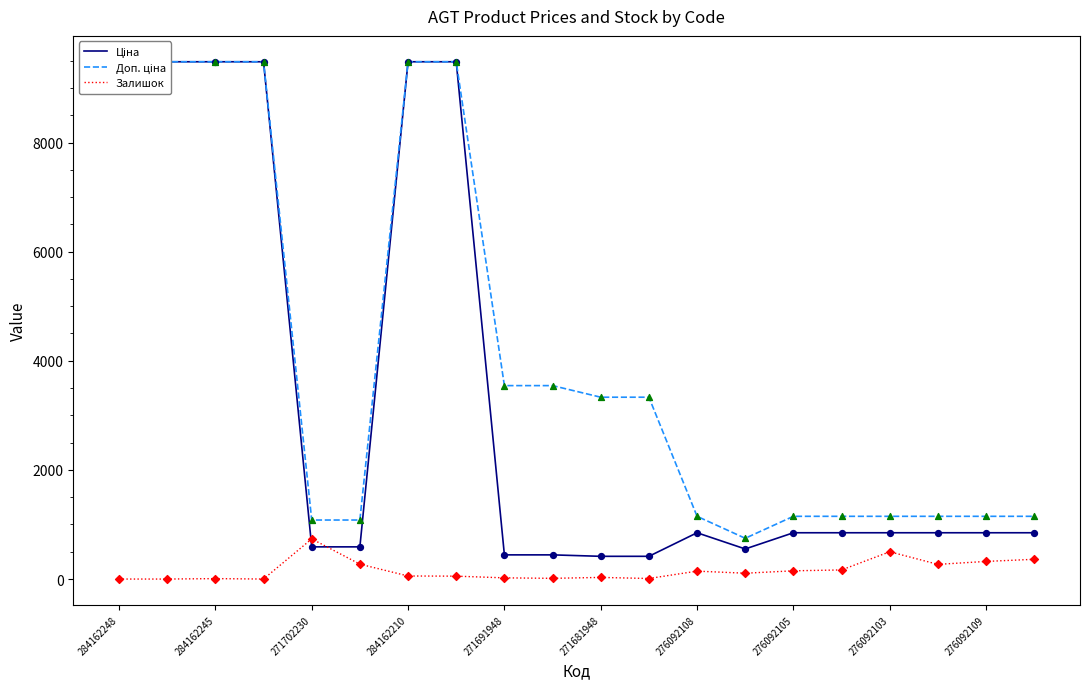

Which series reaches the maximum Y coordinate?

Ціна